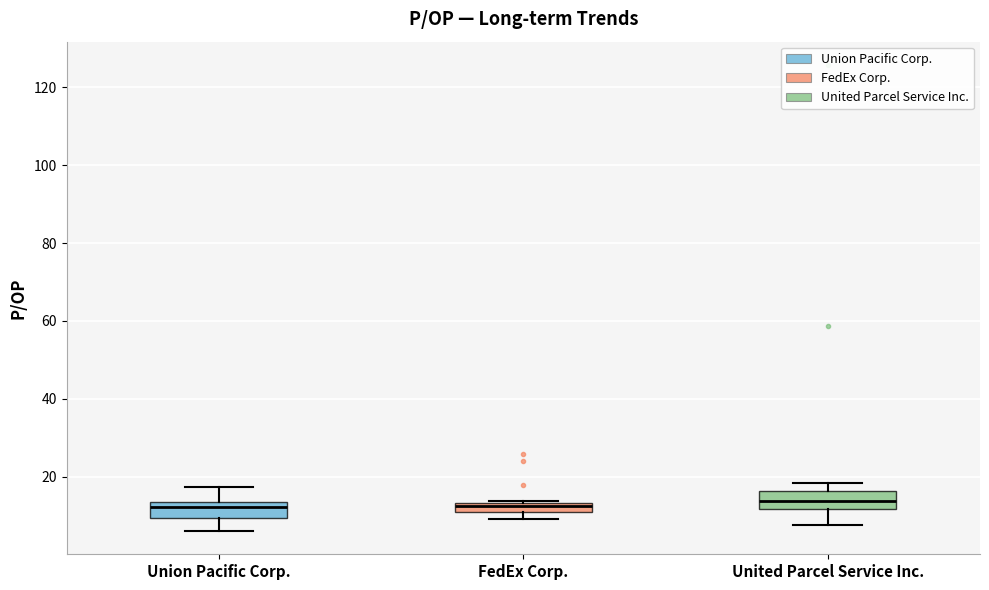

Where does the lower whisker of the box for Union Pacific Corp. end on the y-axis? The values are not printed on the chart, so give them approximately, as read against the axis.

6